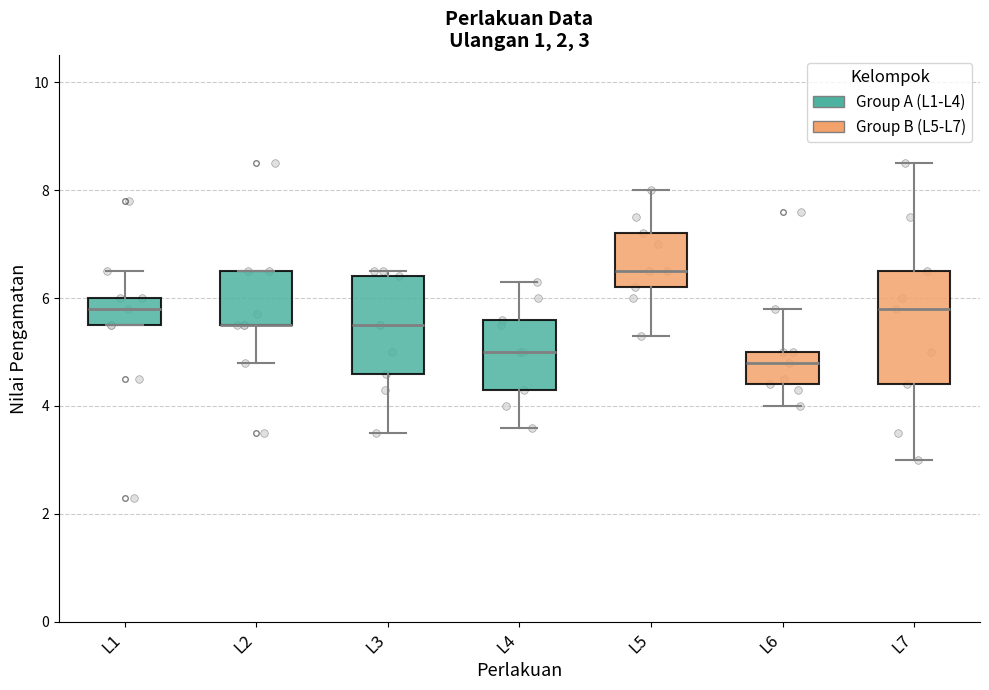

Which box is the tallest, from its lower edge to its upper edge?

L7